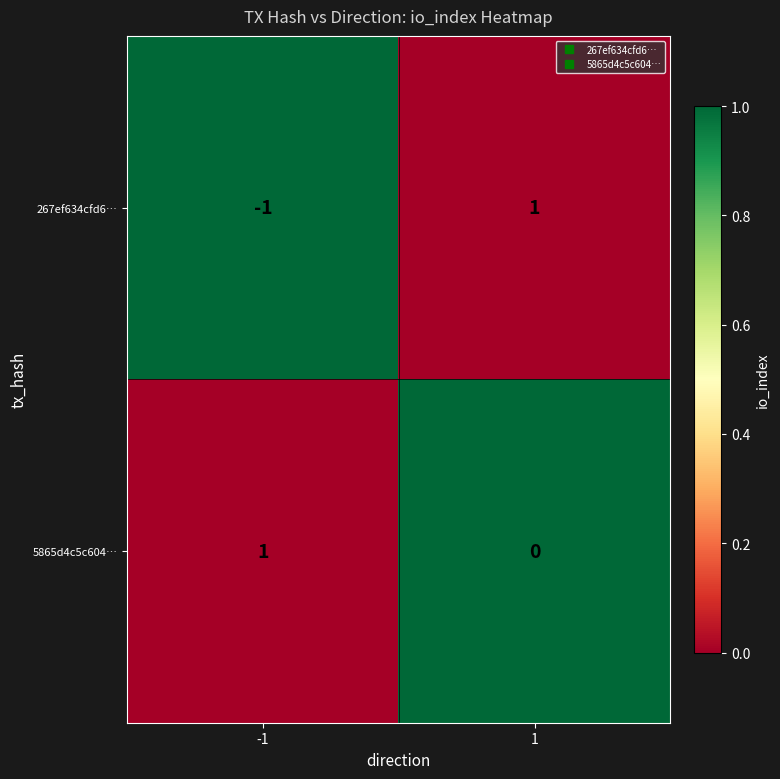

Between -1 and 1, which series saw the biggest shift?

267ef634cfd6…